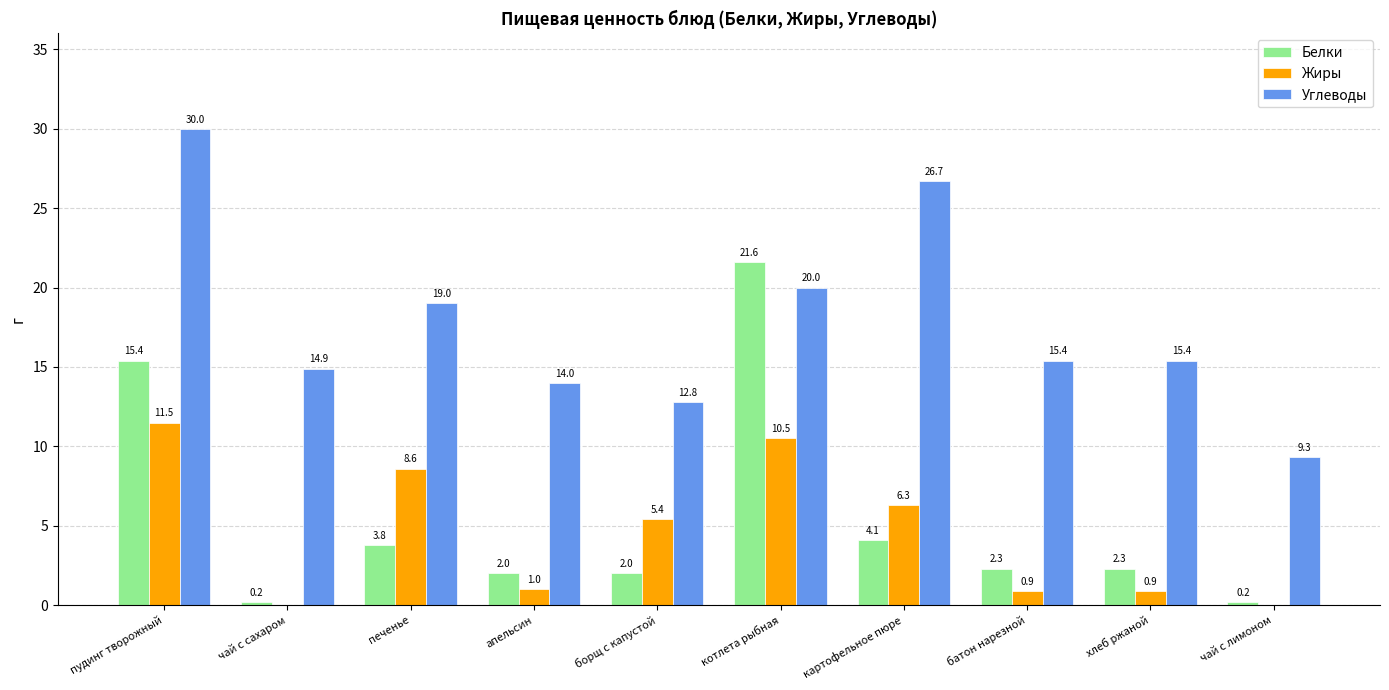

How many groups of bars are there?

10